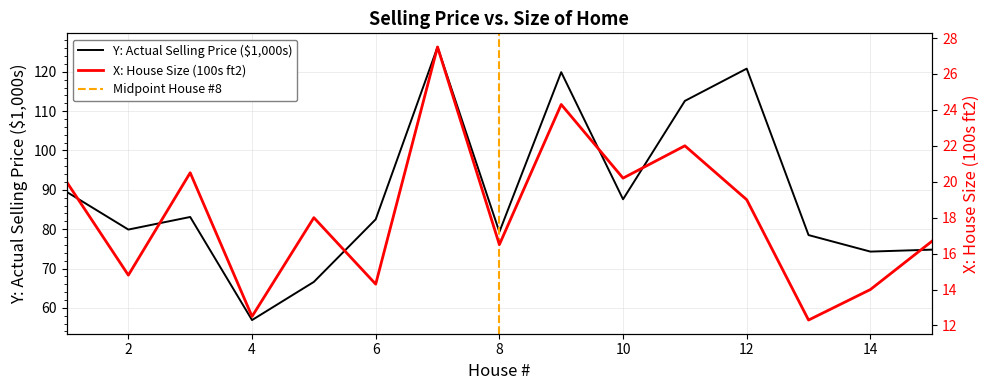

Reading left to right, transcribe all the data shown in this chart.

Y: Actual Selling Price ($1,000s): 89.5	79.9	83.1	56.9	66.6	82.5	126.3	79.3	119.9	87.6	112.6	120.8	78.5	74.3	74.8
X: House Size (100s ft2): 20.0	14.8	20.5	12.5	18.0	14.3	27.5	16.5	24.3	20.2	22.0	19.0	12.3	14.0	16.7